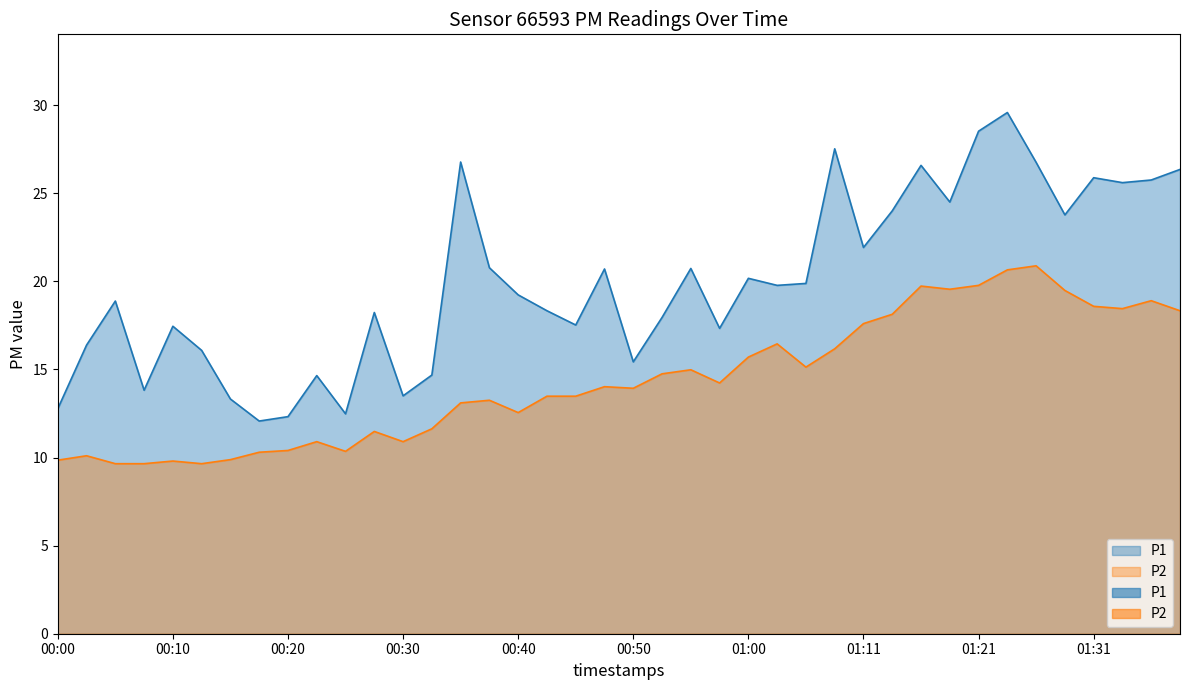

What is the average value of the P1 series?

19.9